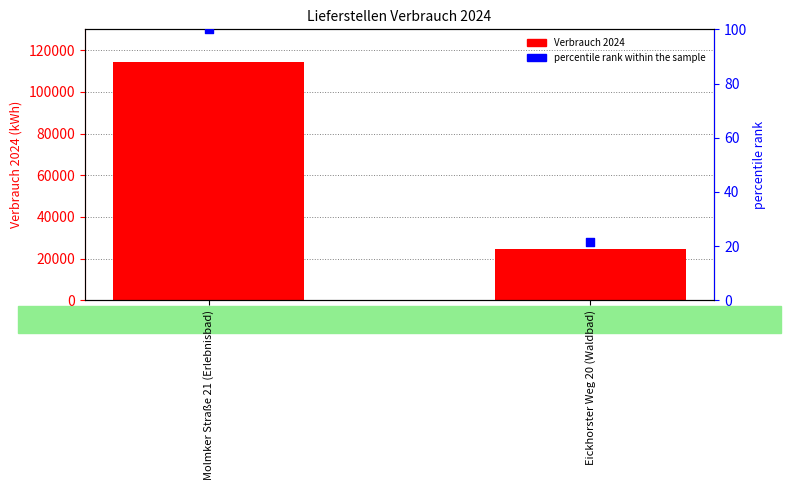

Which series contains the highest Y value?

Verbrauch 2024